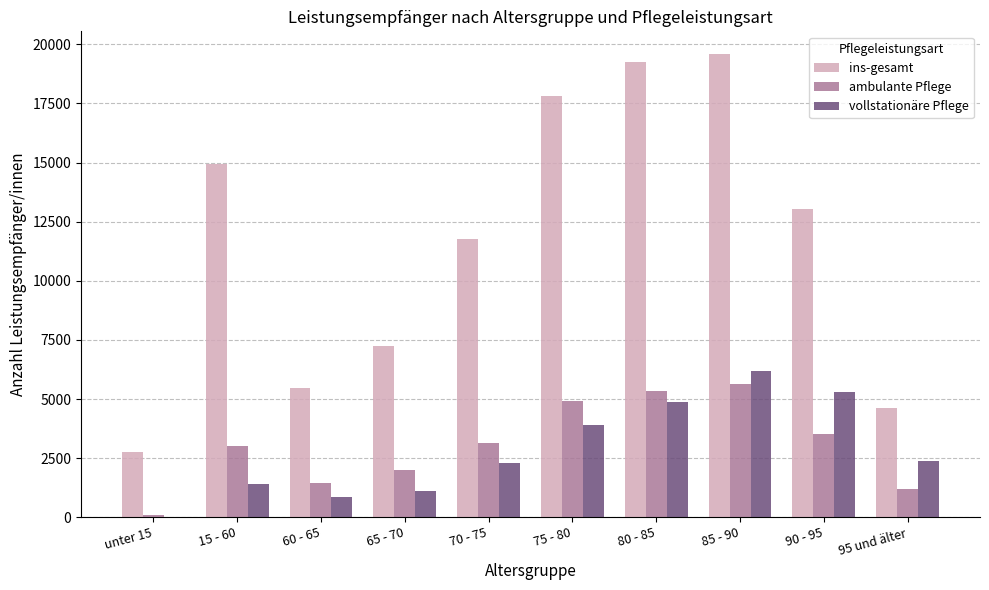

What is the sum of all ins-gesamt values?

116424